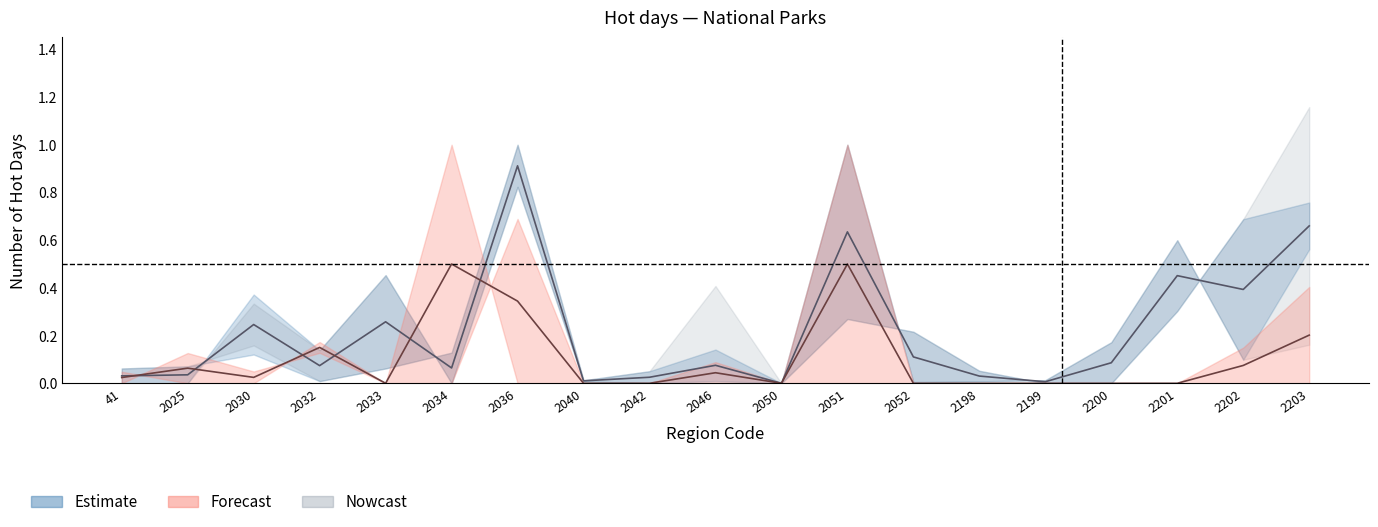

How many positive values does the Forecast series have?

10